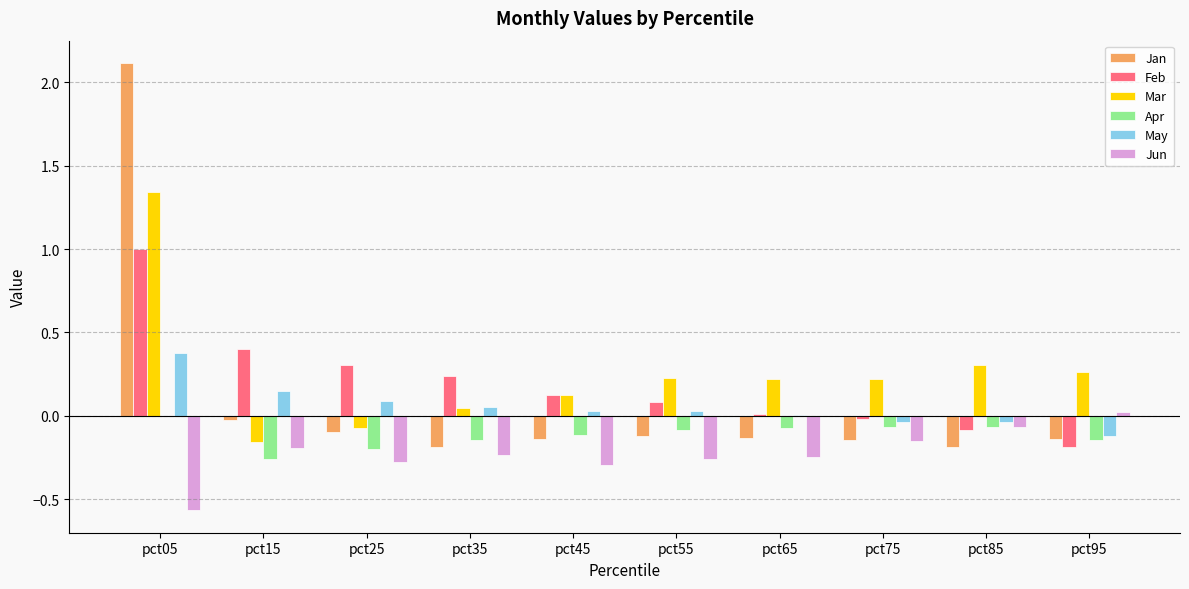

Is it true that Apr equals -0.2 at pct25?

True